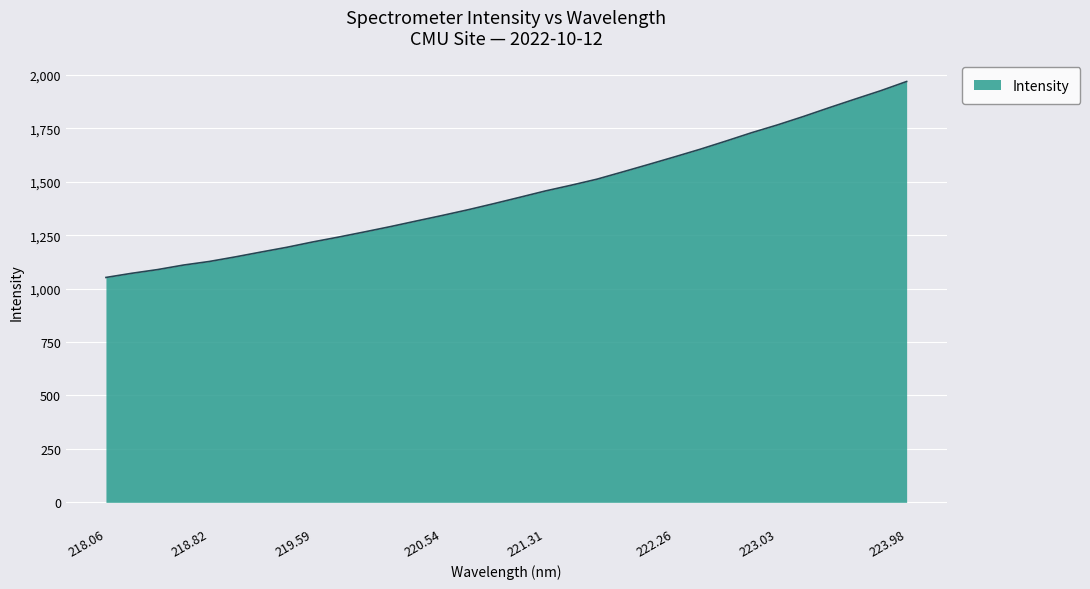

Reading right to left, what are all the values shown in this chart?

1968.8	1926.0	1886.5	1846.4	1805.1	1765.9	1729.6	1690.3	1651.9	1616.0	1580.7	1546.0	1511.8	1483.5	1456.7	1426.7	1397.2	1368.5	1341.8	1316.0	1289.8	1265.1	1241.0	1218.2	1193.2	1171.0	1148.2	1126.9	1110.1	1089.0	1071.6	1052.1